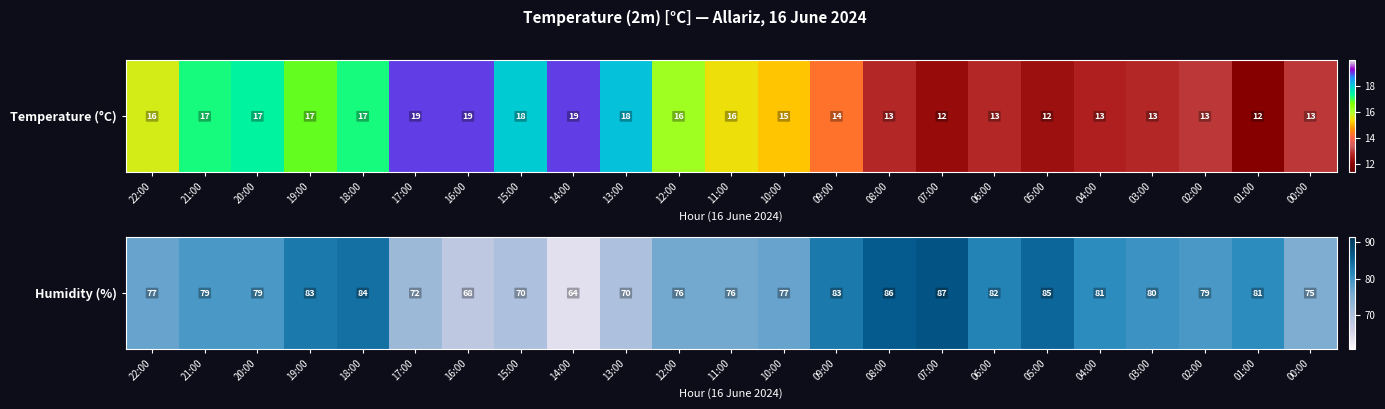

True or false: the data shows 131 at 01:00.

False